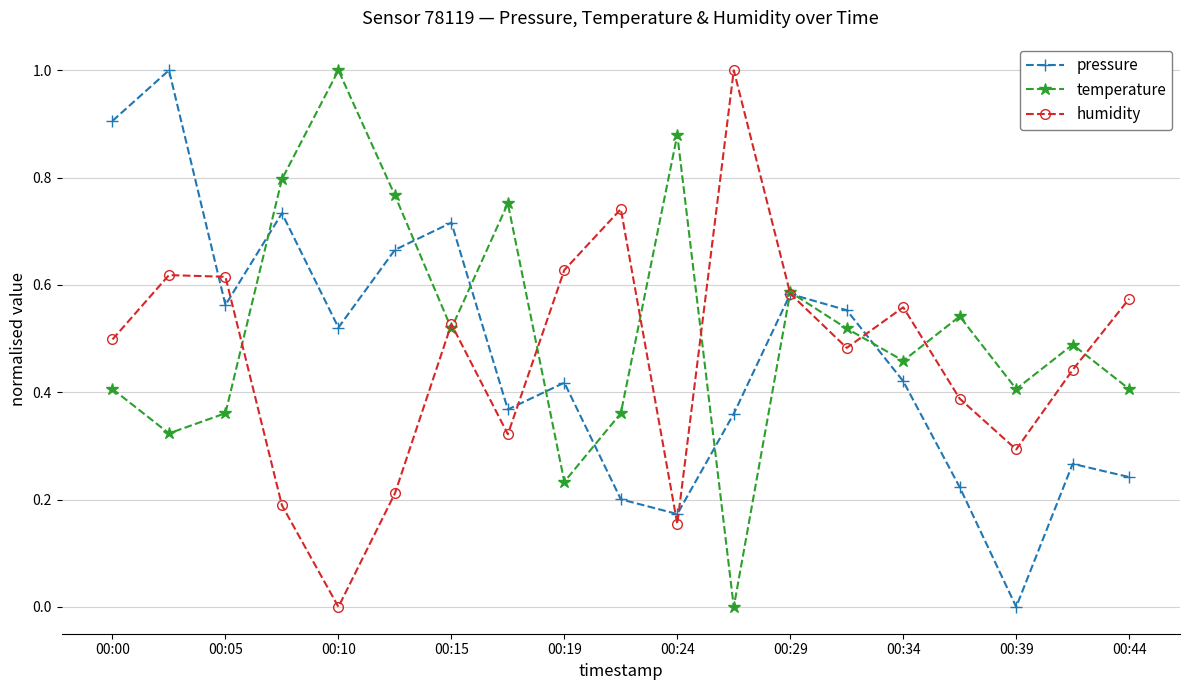

How many interior local peaks does the pressure series have?

6